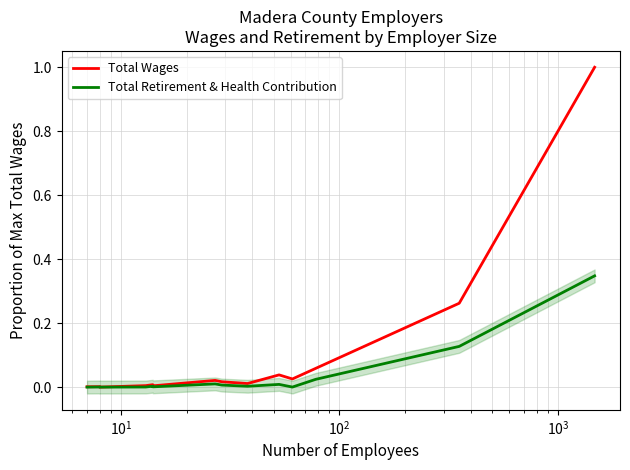

At $\mathdefault{10^{1}}$, list the series in order from smallest to largest.

Total Retirement & Health Contribution, Total Wages